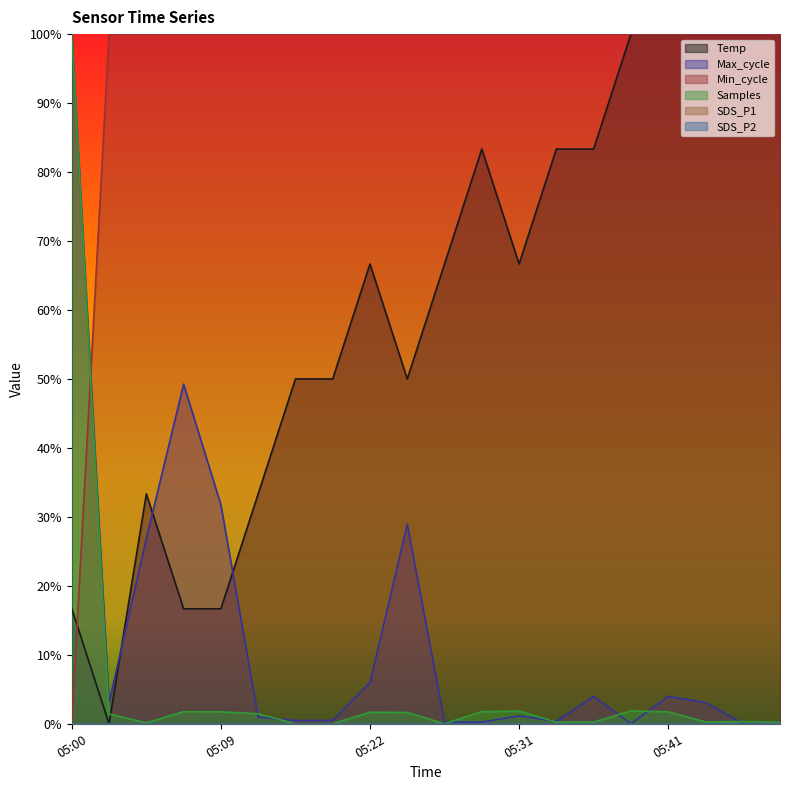

In Max_cycle, how many points are lower than both neighbors (excluding endpoints)?

4